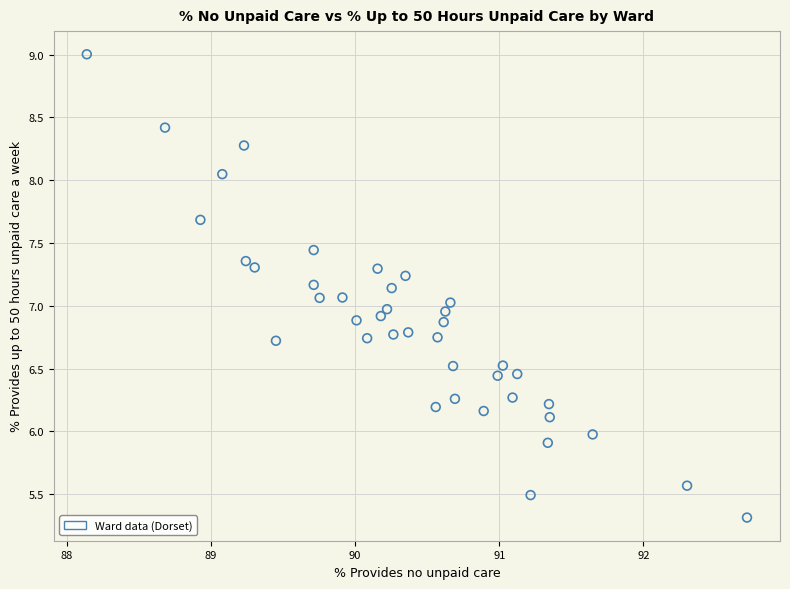

What is the range of X values (max minus min)?

4.6